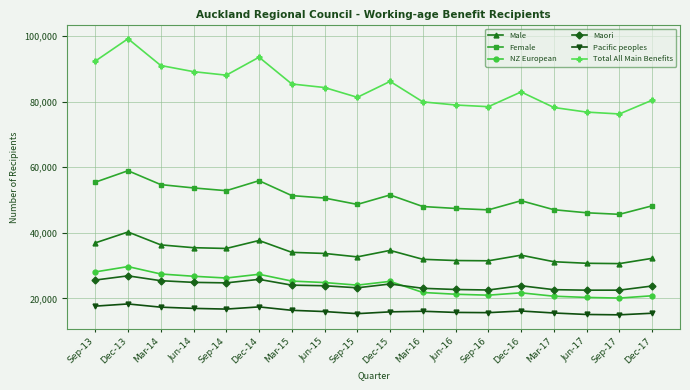

True or false: Female has a value of 23541 at Jun-17.

False